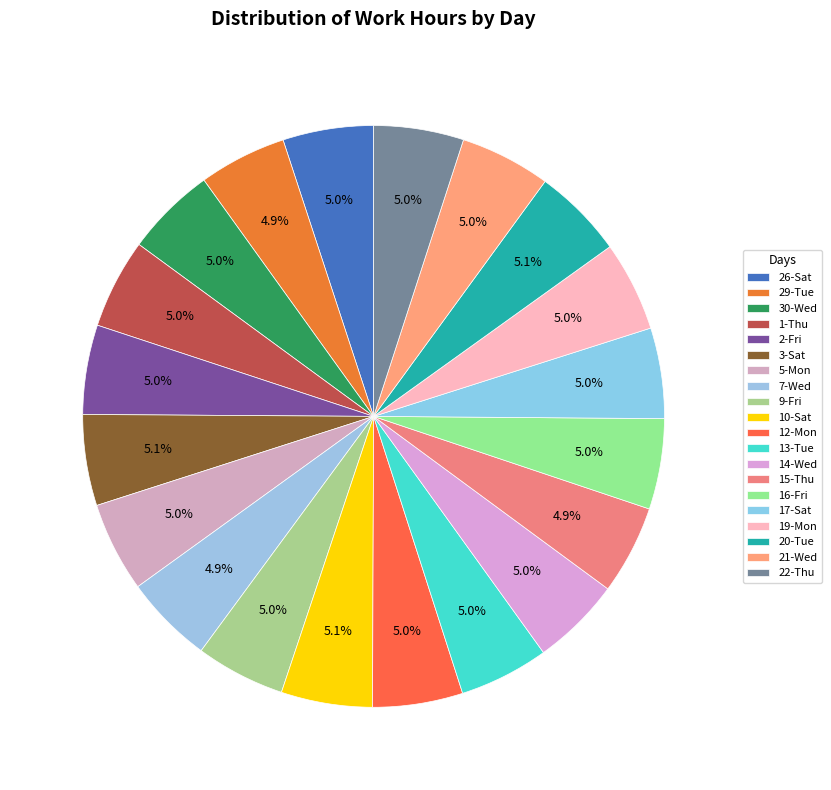

What is the smallest slice in the pie chart?

29-Tue